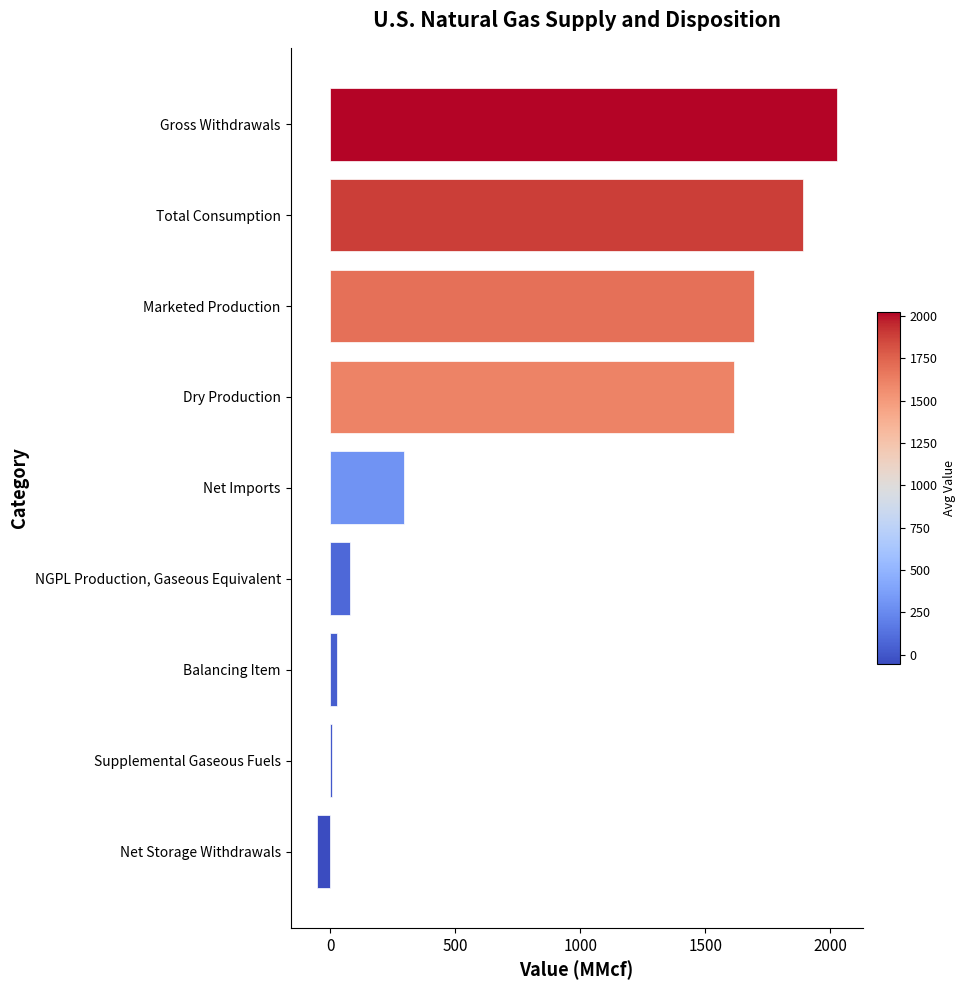

Read the value at Net Storage Withdrawals.

-55.4